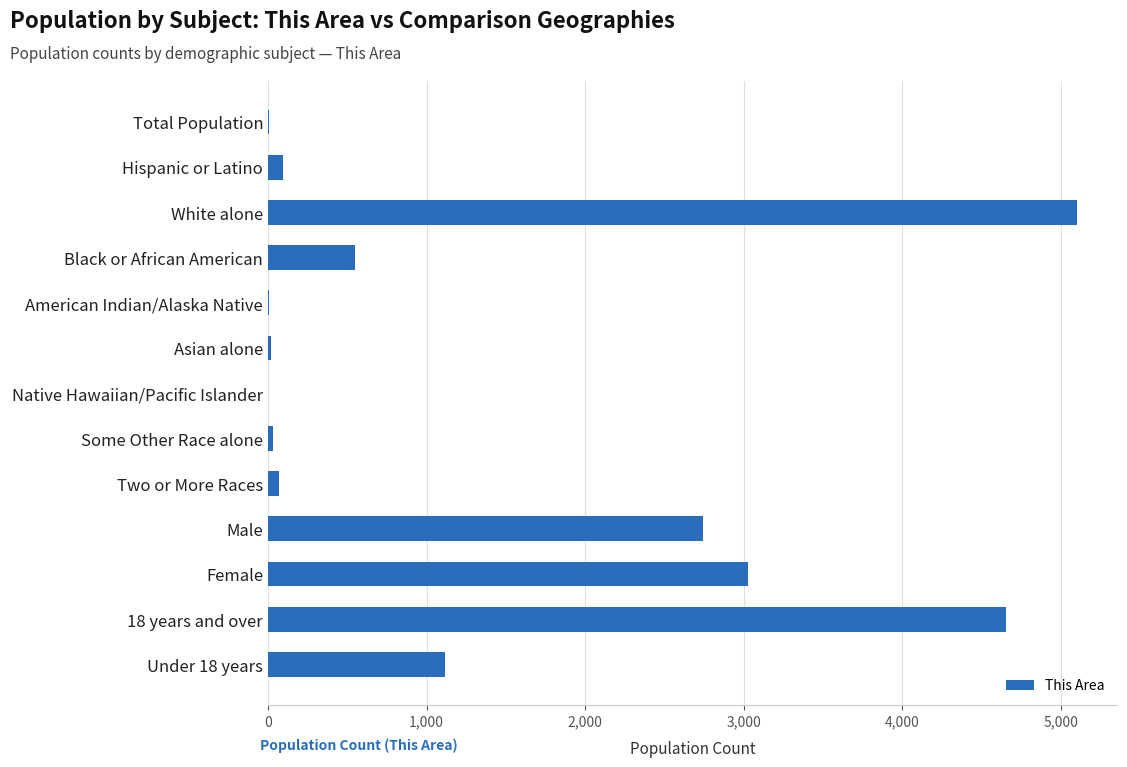

At which label is the value closest to 2550?

Male